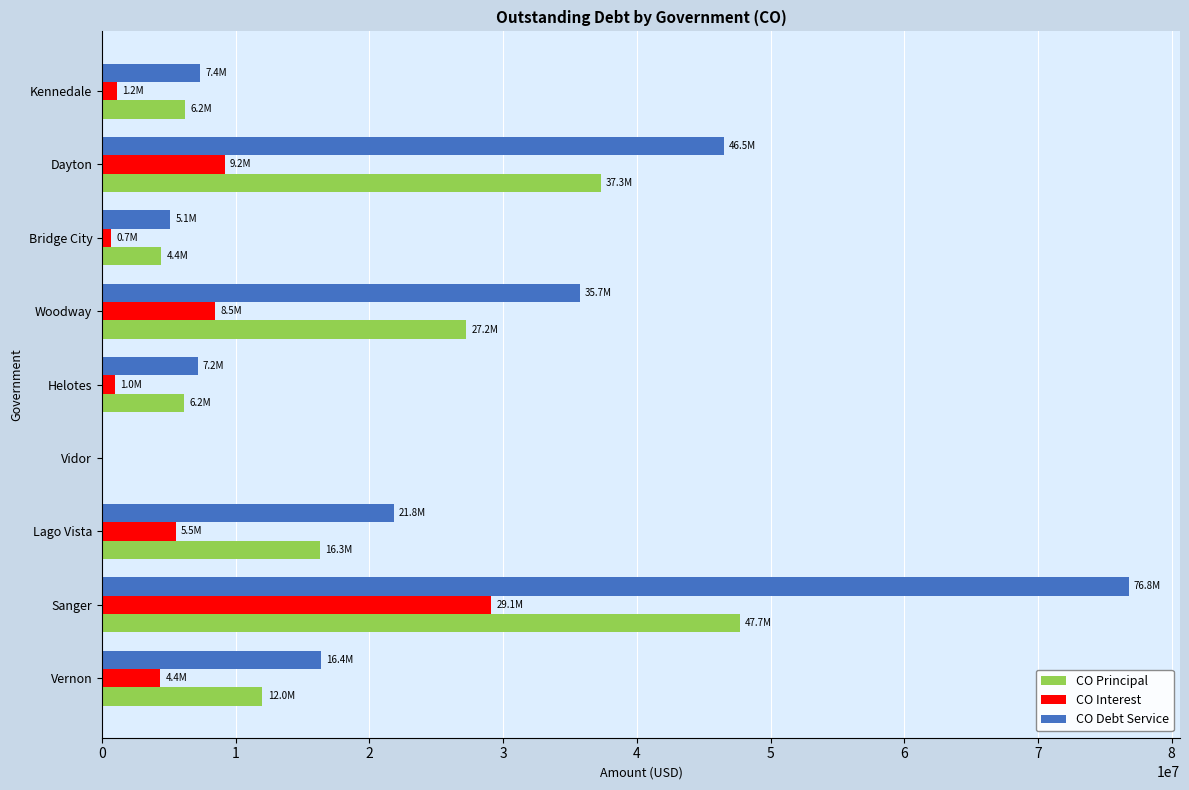

How many values in CO Interest are above zero?

8